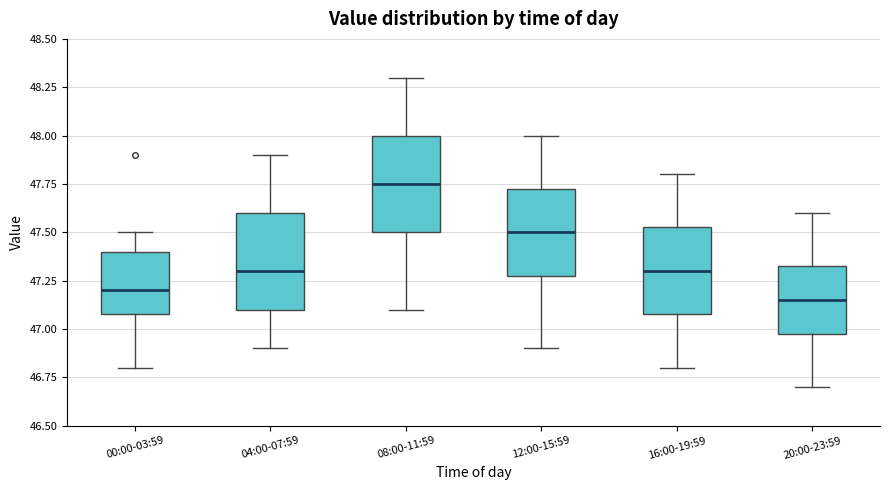

Which box's median line is the highest?

08:00-11:59